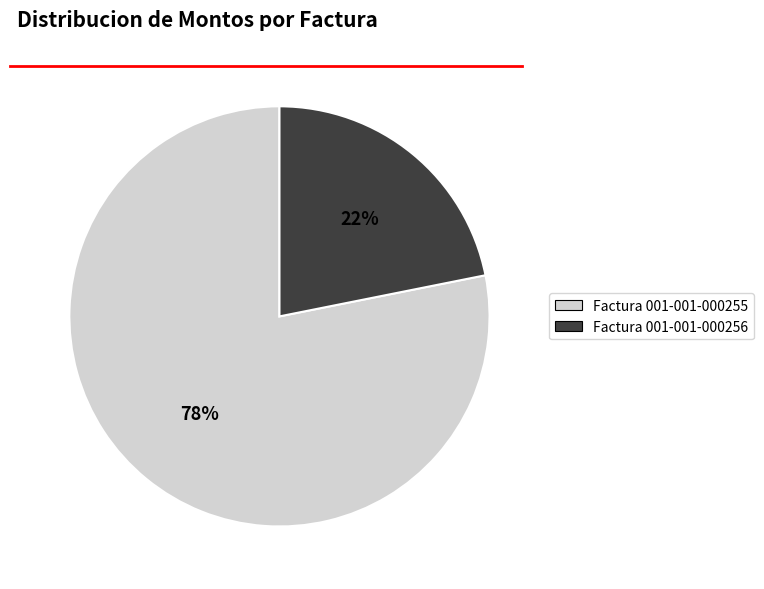

Is there any slice that represents more than half of the pie?

Yes